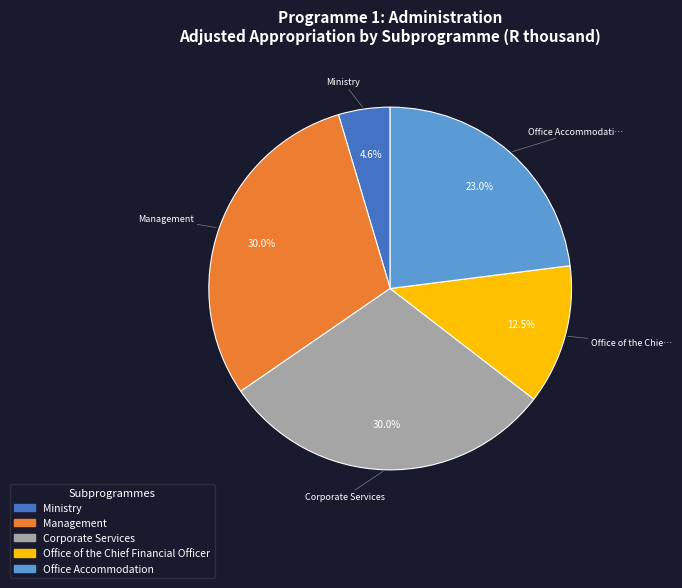

Approximately how many times larger is the value at Corporate Services compared to Ministry?

6.5